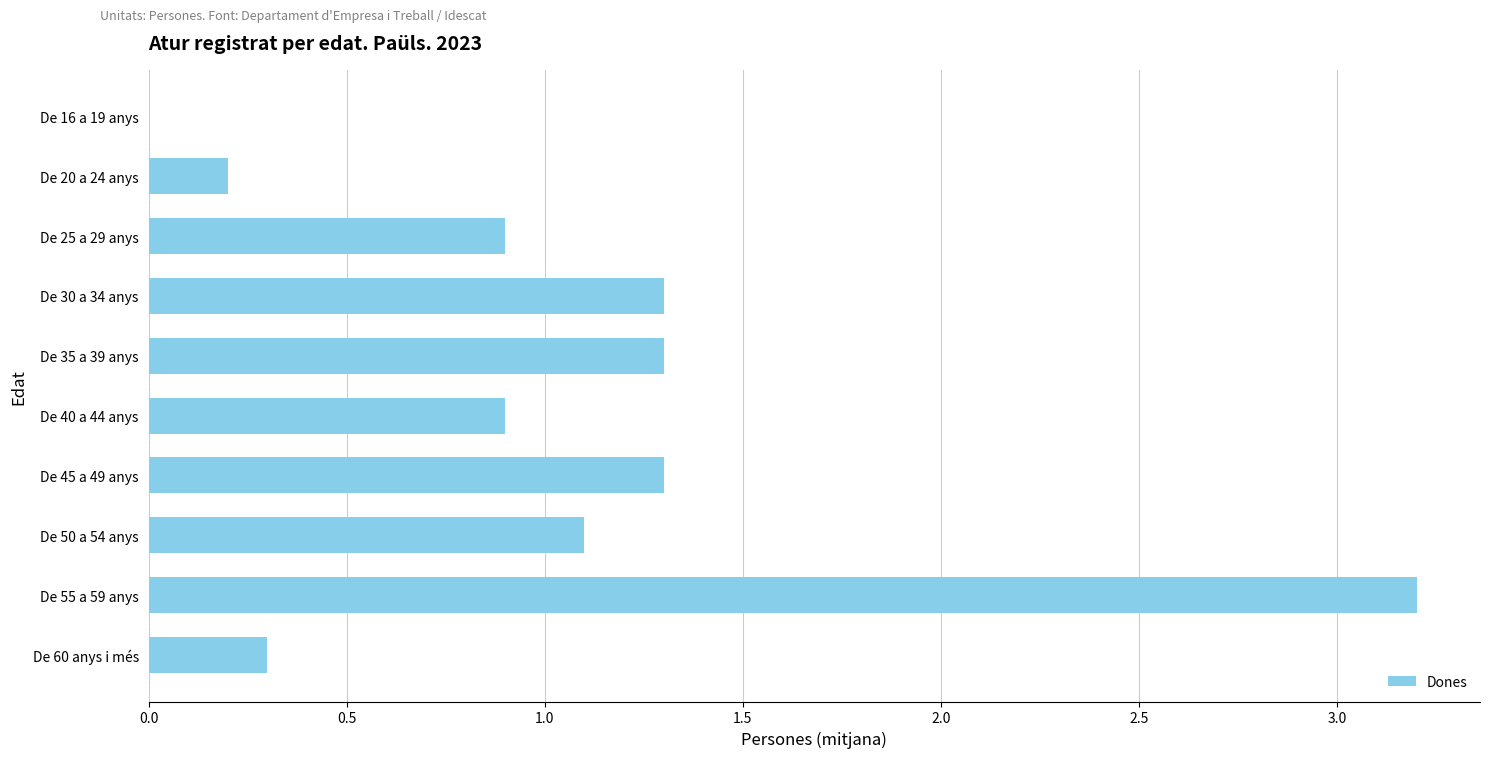

What is the change in value from De 55 a 59 anys to De 25 a 29 anys?

-2.3